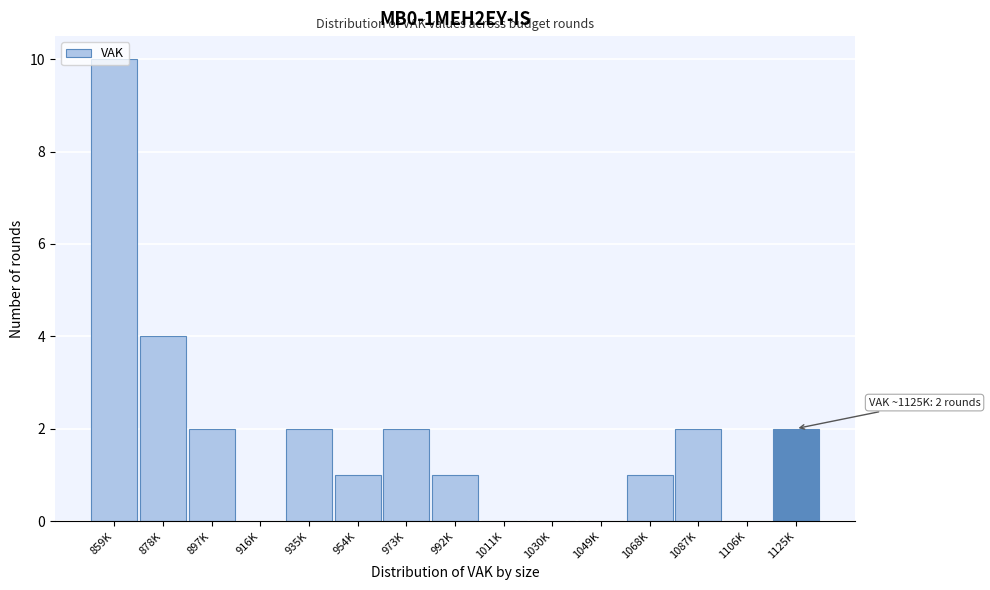

Where is the data nearest to the value 5?

878K